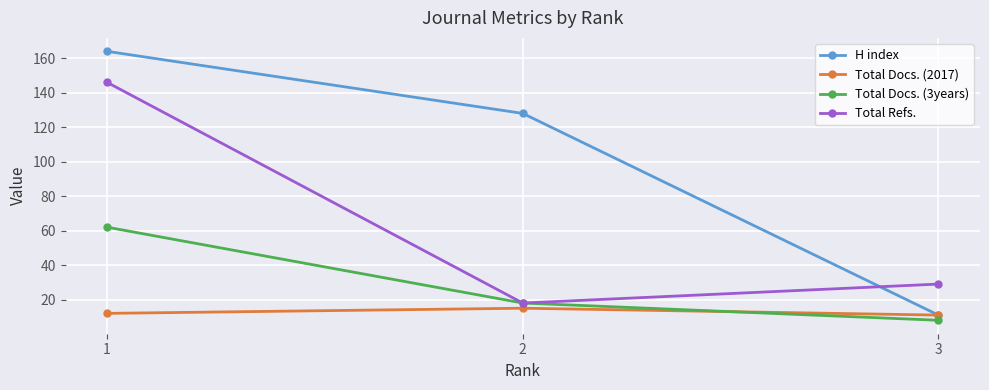

Which series has the largest total across all categories?

H index